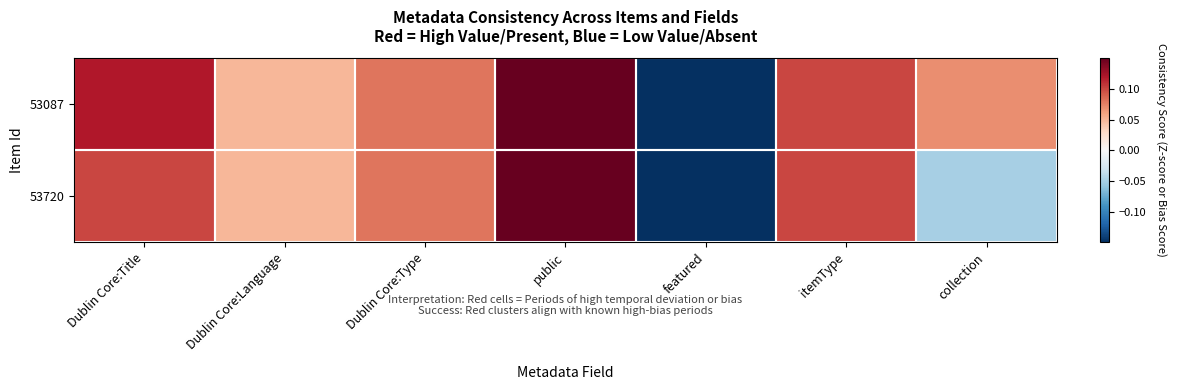

Which series changed the most between Dublin Core:Type and collection?

53720